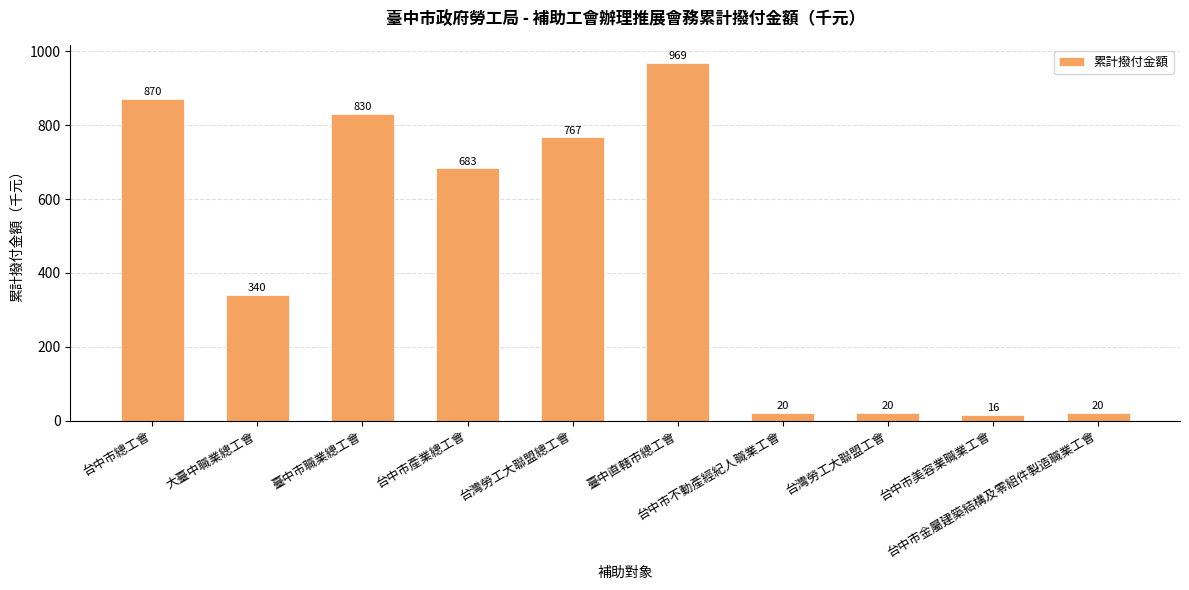

What position from the right is 台灣勞工大聯盟總工會?

6